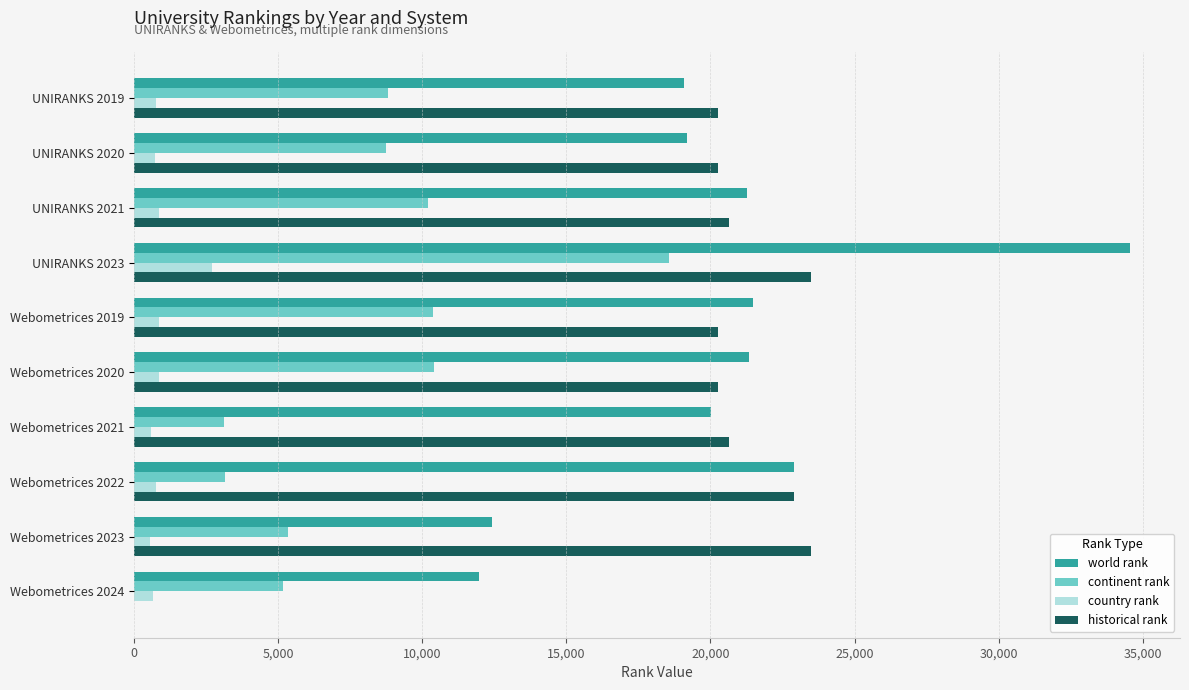

What is the approximate value of historical rank at UNIRANKS 2020?

20264.0